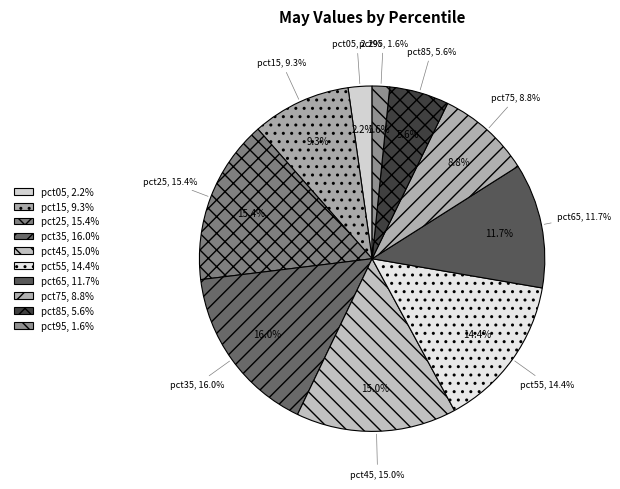

Between pct75 and pct45, which is larger?

pct45